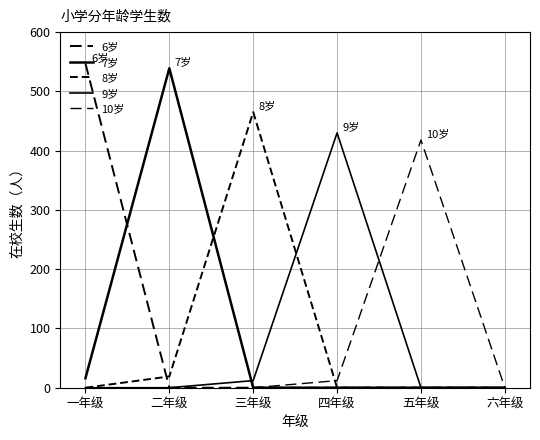

Which has a higher value, 四年级 or 五年级?

四年级